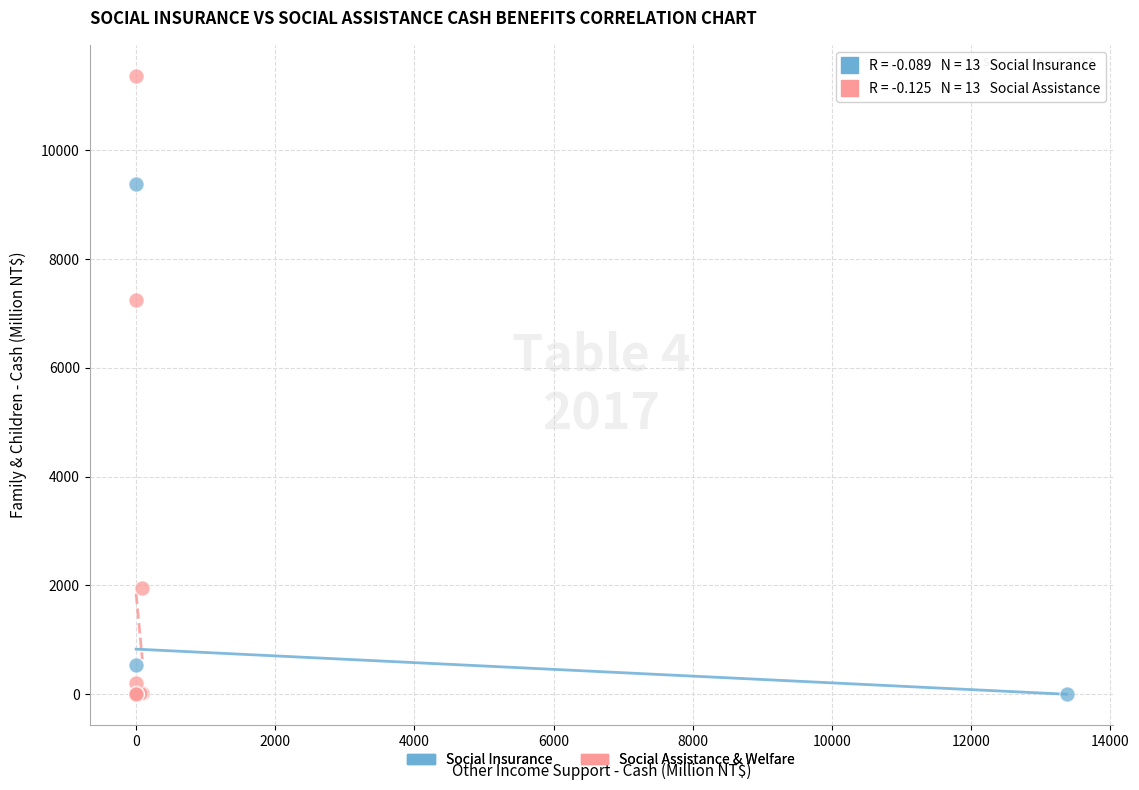

Which series contains the highest Y value?

Social Assistance & Welfare